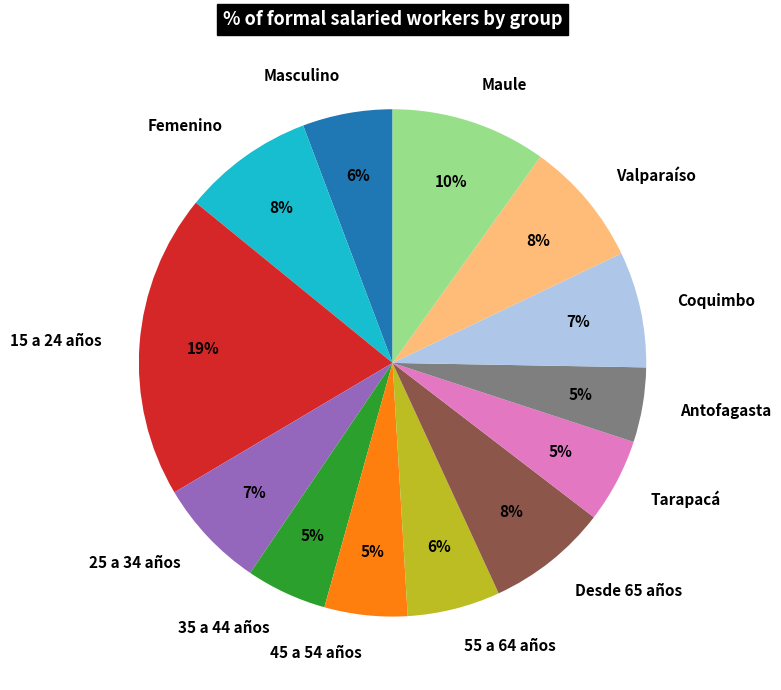

Between Desde 65 años and 15 a 24 años, which is larger?

15 a 24 años